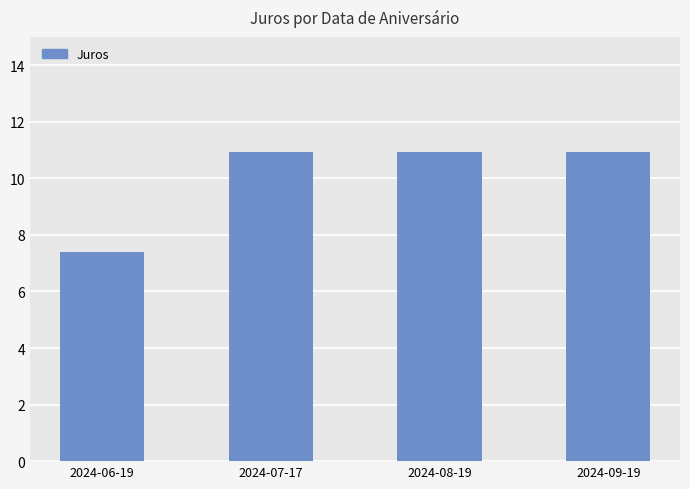

What is the ratio of the value at 2024-06-19 to the value at 2024-08-19?

0.7